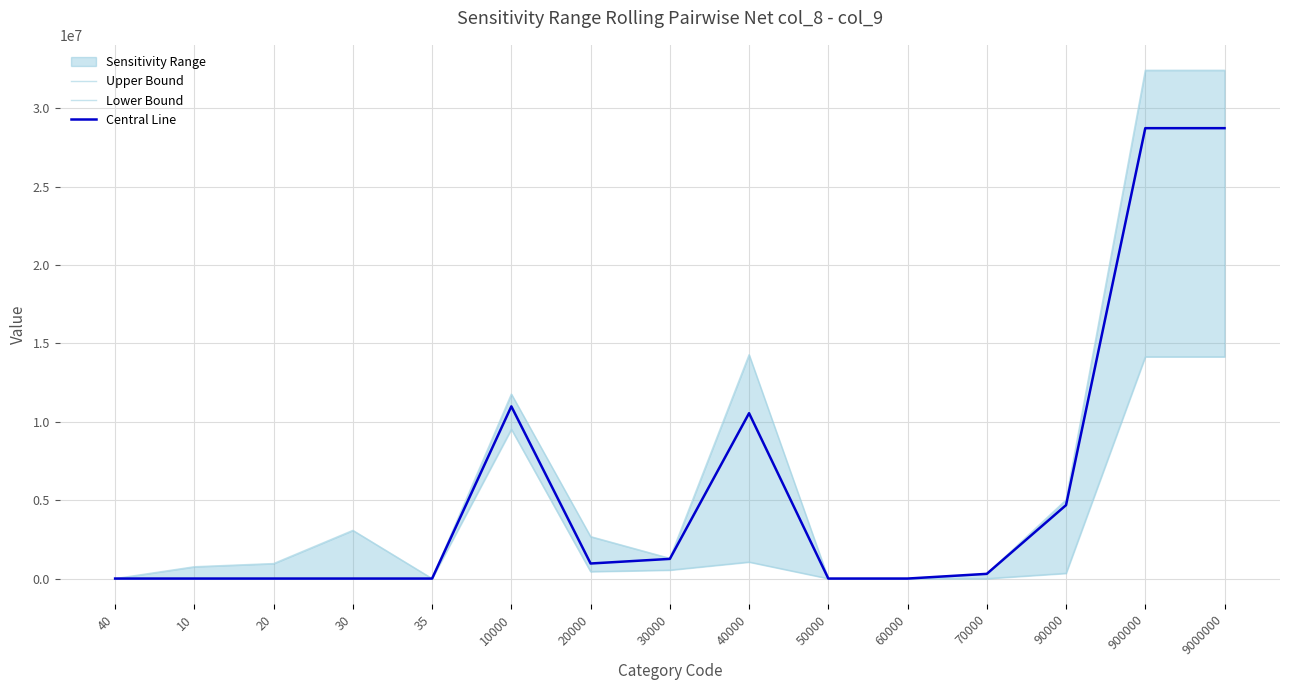

Where is the first local maximum for Central Line?

10000